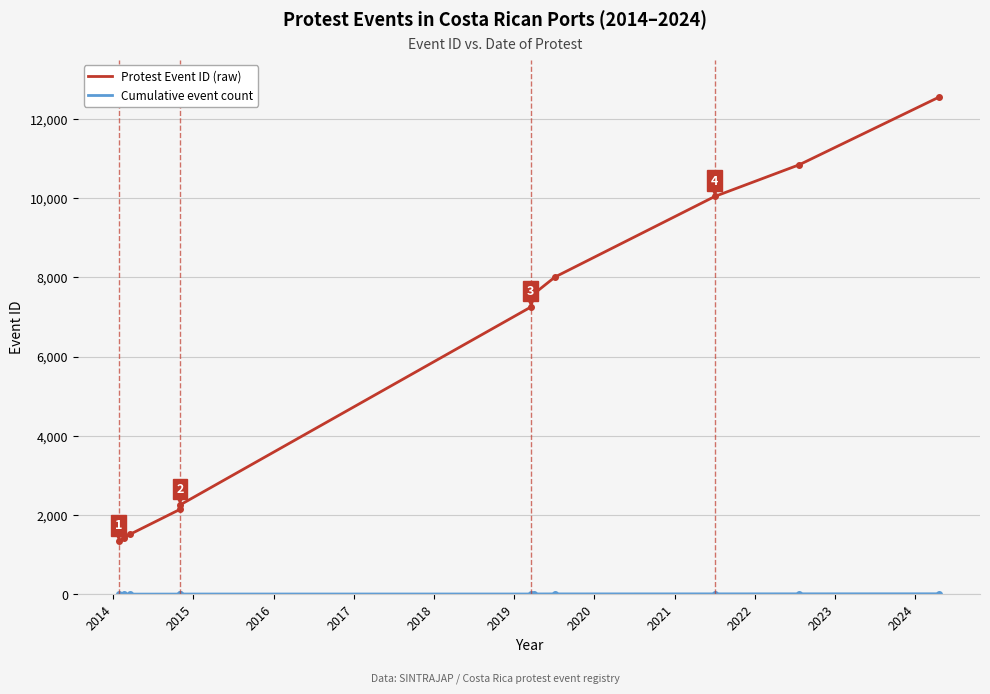

What is the value of the Cumulative event count point at the 4th from the left?

4